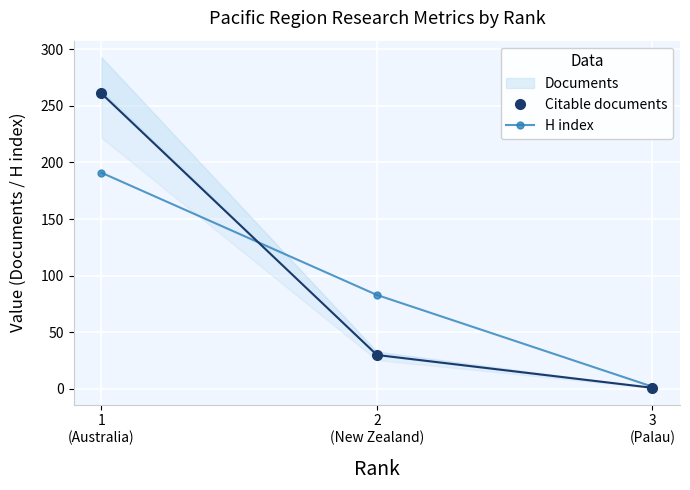

List the series in order of their peak value, lowest first.

H index, Citable documents